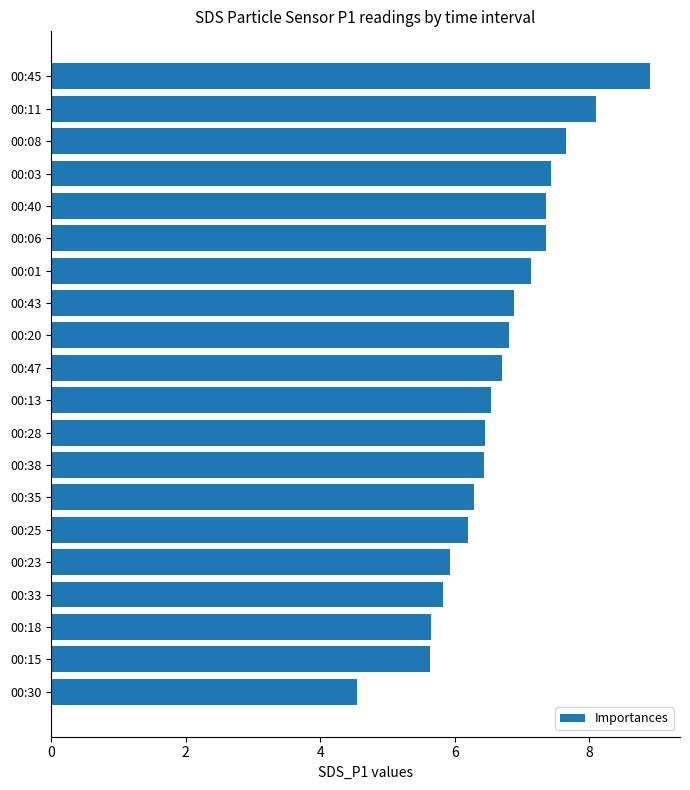

What is the label of the 2nd bar from the top?

00:11